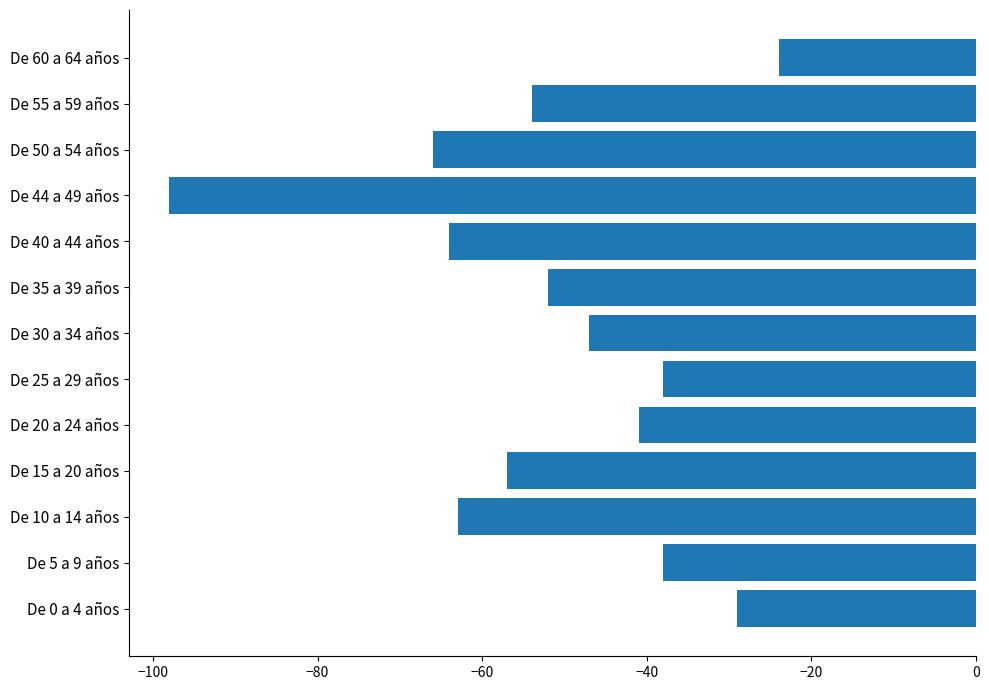

What is the sum of the values at De 60 a 64 años and De 44 a 49 años?

-122